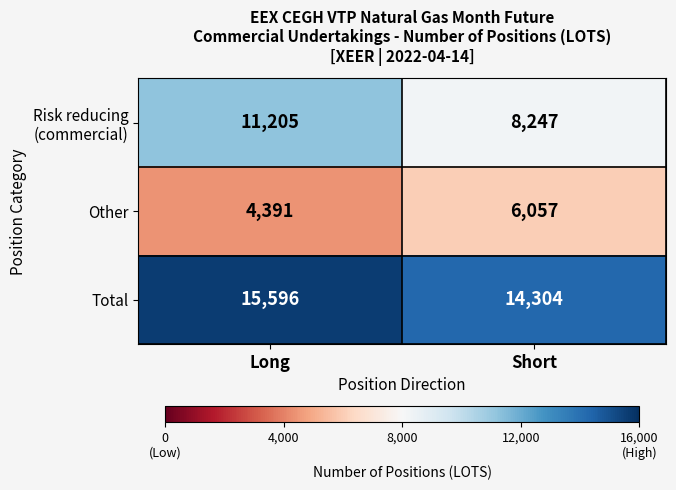

Which series has the largest total across all categories?

Total